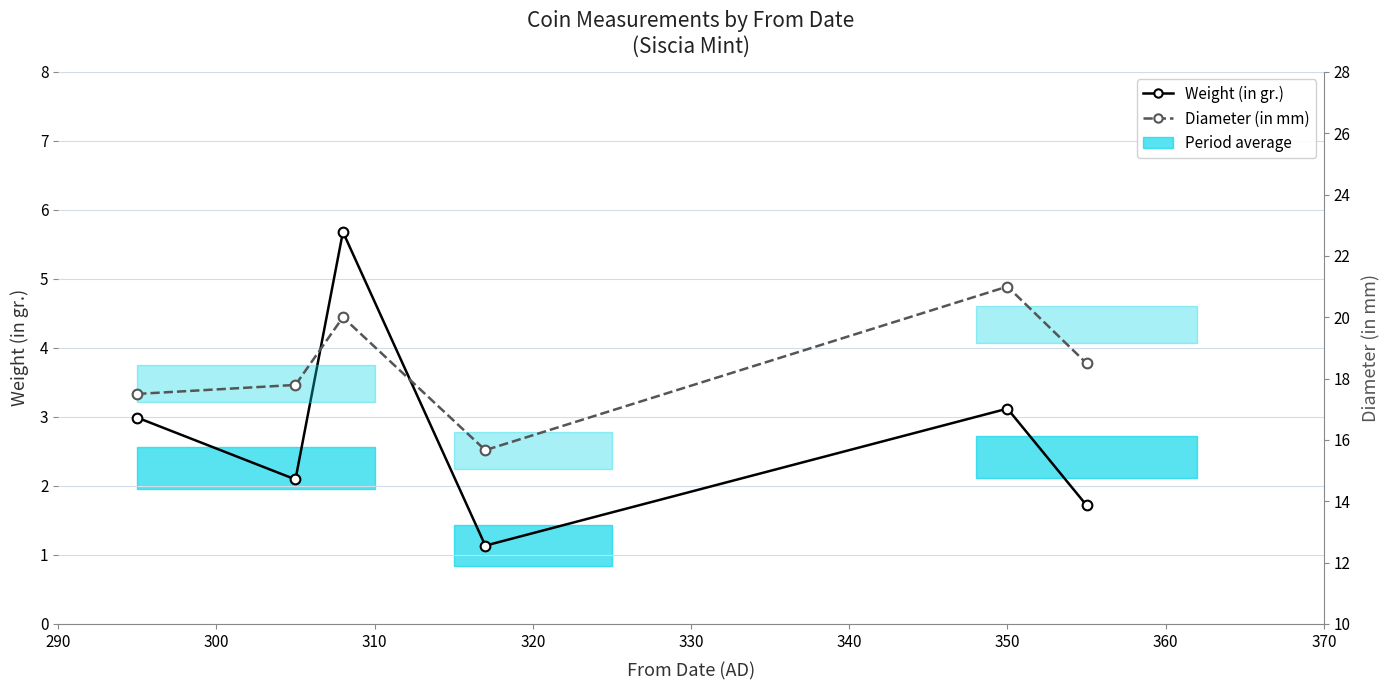

In Weight (in gr.), how many points are lower than both neighbors (excluding endpoints)?

2